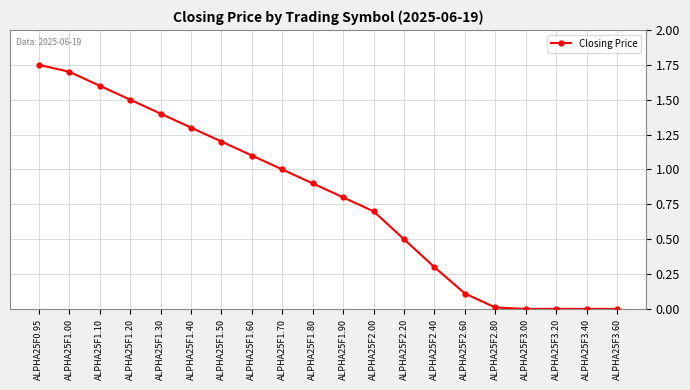

What position from the left is ALPHA25F1.10?

3